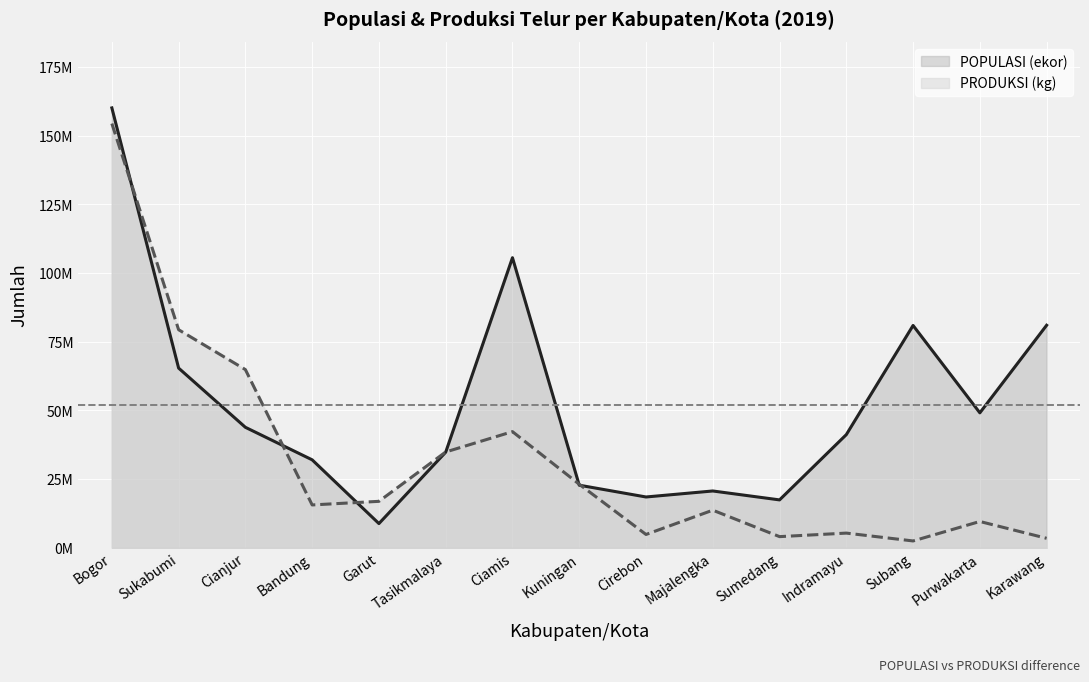

Which series has the widest spread of values?

PRODUKSI (kg)